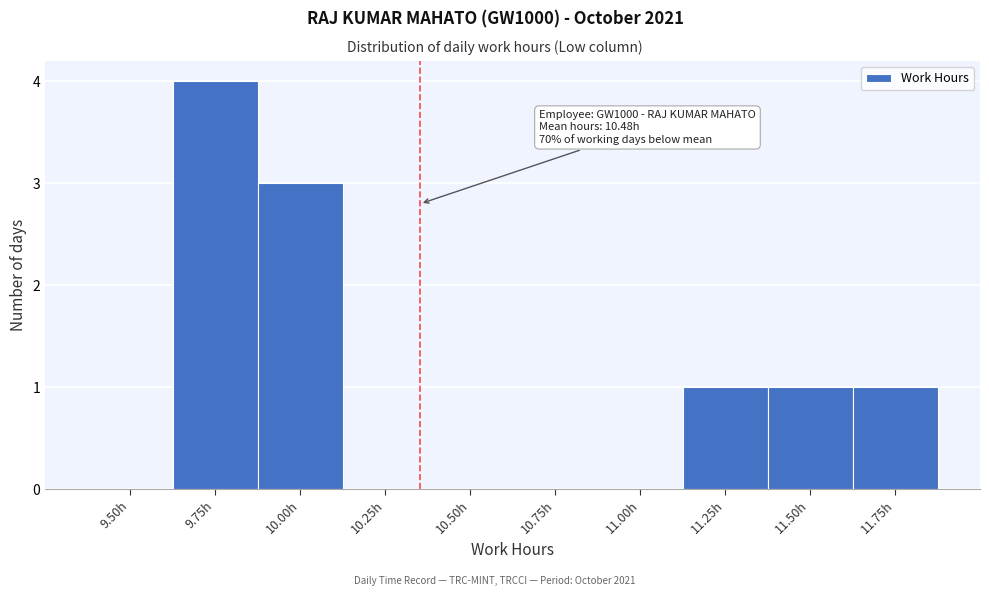

Reading right to left, transcribe all the data shown in this chart.

11.75h=1	11.50h=1	11.25h=1	11.00h=0	10.75h=0	10.50h=0	10.25h=0	10.00h=3	9.75h=4	9.50h=0